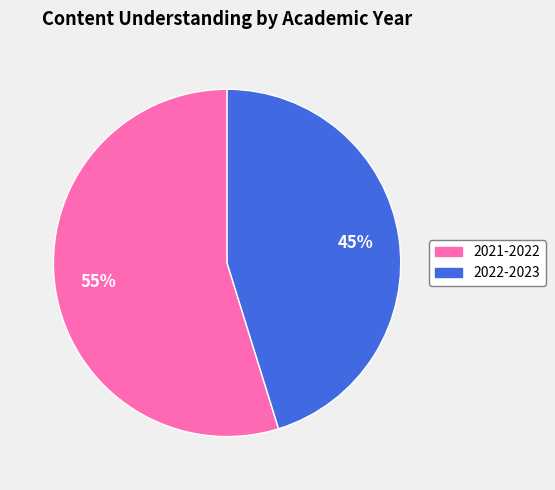

Rank the categories by value from highest to lowest.

2021-2022, 2022-2023